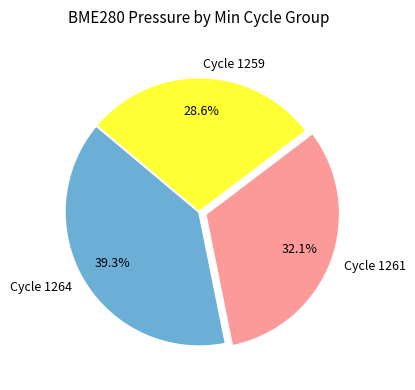

What is the smallest slice in the pie chart?

Cycle 1259